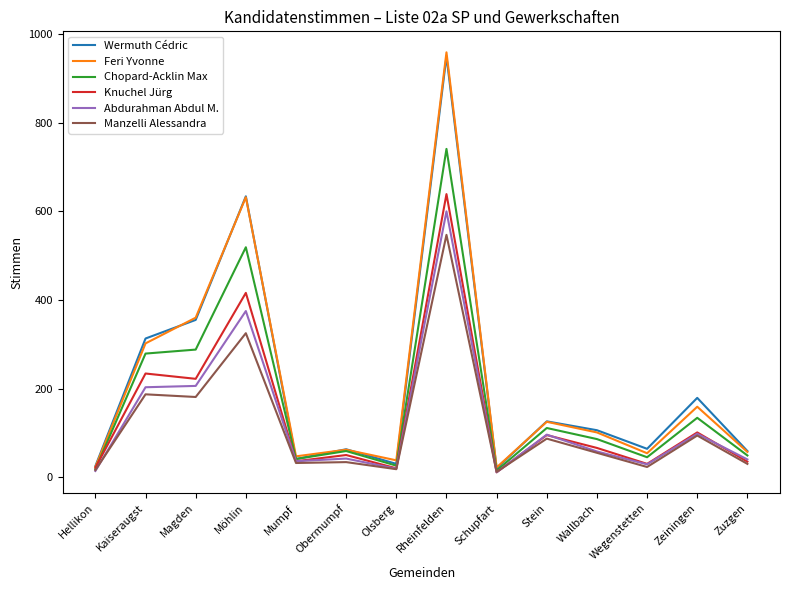

What is the lowest value of the Chopard-Acklin Max series?

15